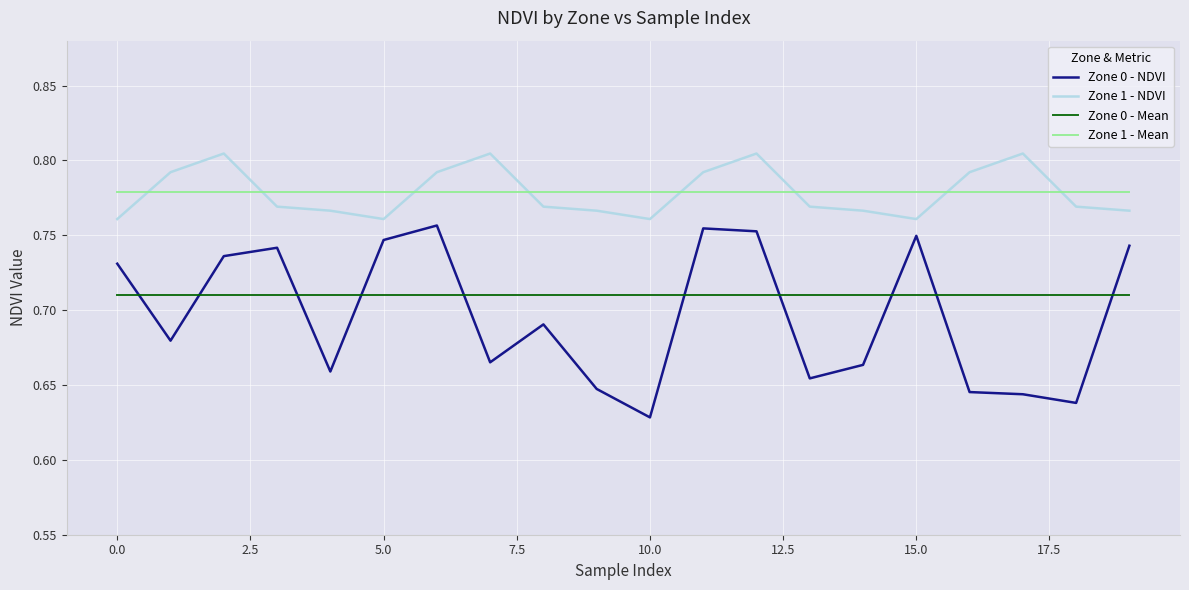

Which series has the widest spread of values?

Zone 0 - NDVI